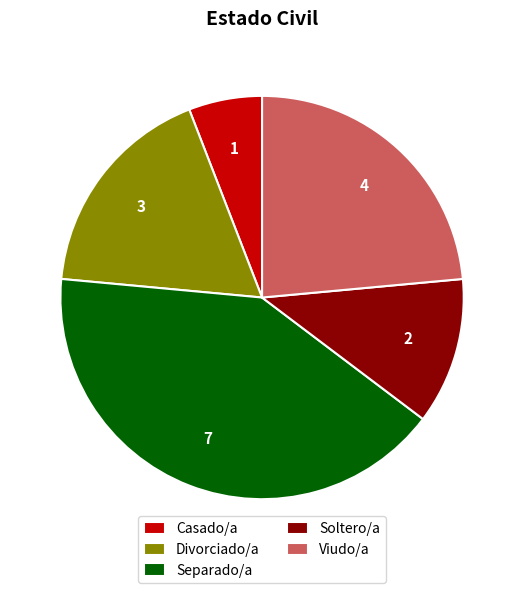

Count the number of slices in the pie.

5